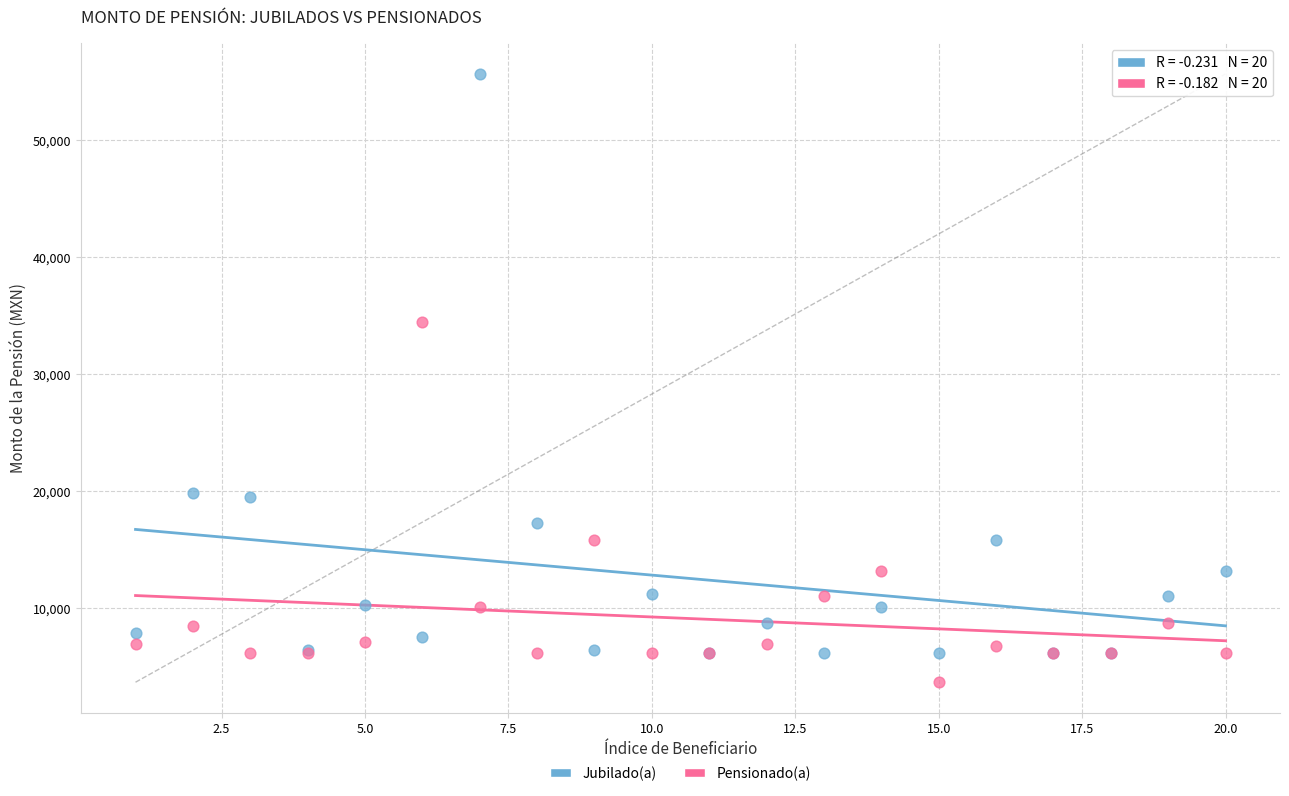

Which series contains the lowest Y value?

Pensionado(a)